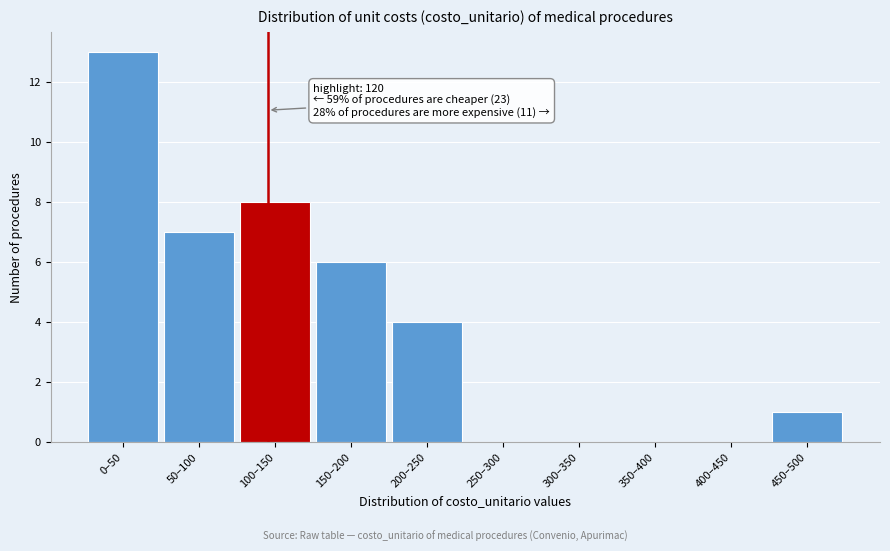

Reading right to left, list all the values displayed in this chart.

450–500=1	400–450=0	350–400=0	300–350=0	250–300=0	200–250=4	150–200=6	100–150=8	50–100=7	0–50=13